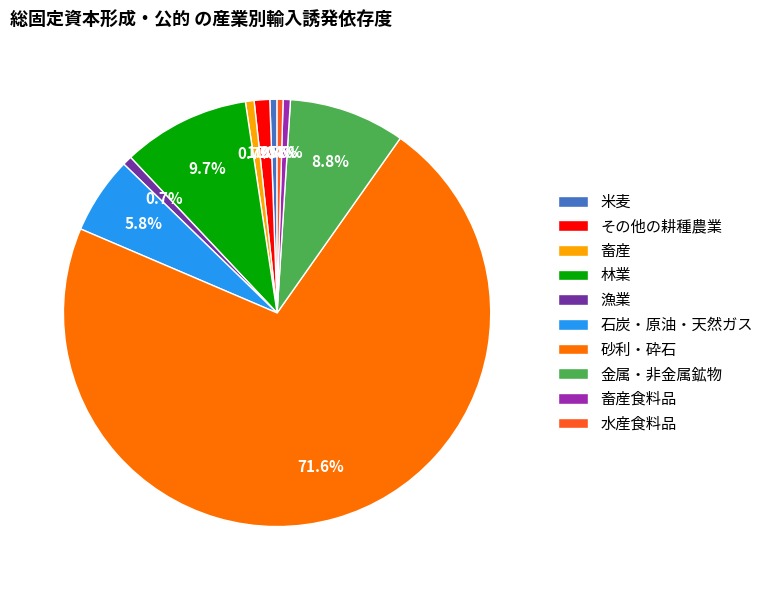

What is the majority slice?

砂利・砕石